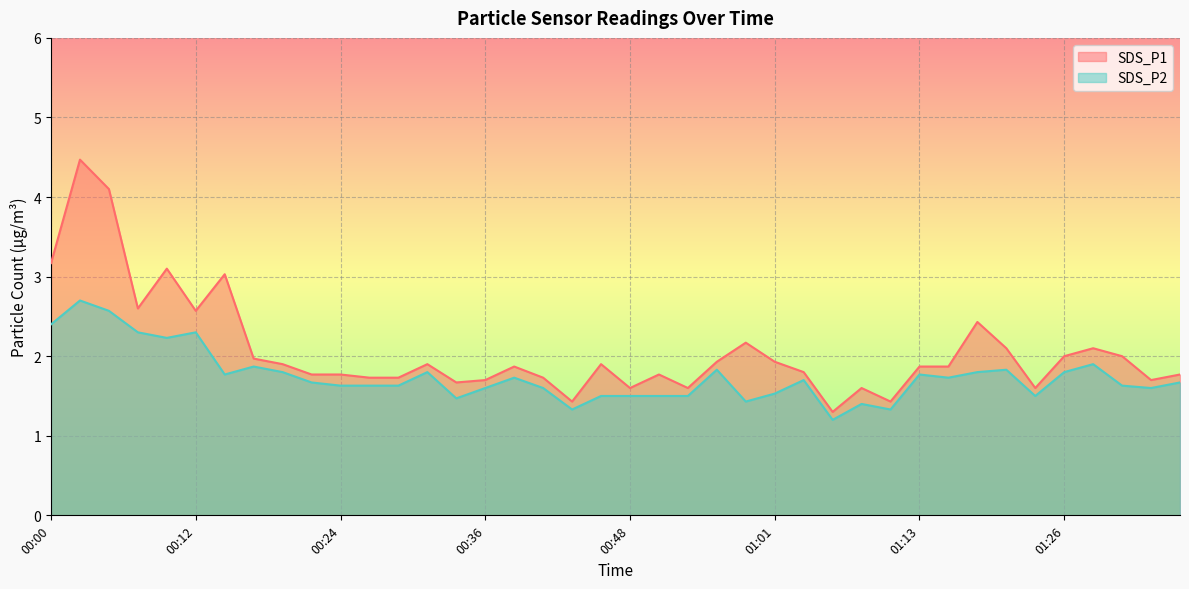

At 01:13, list the series in order from smallest to largest.

SDS_P2, SDS_P1